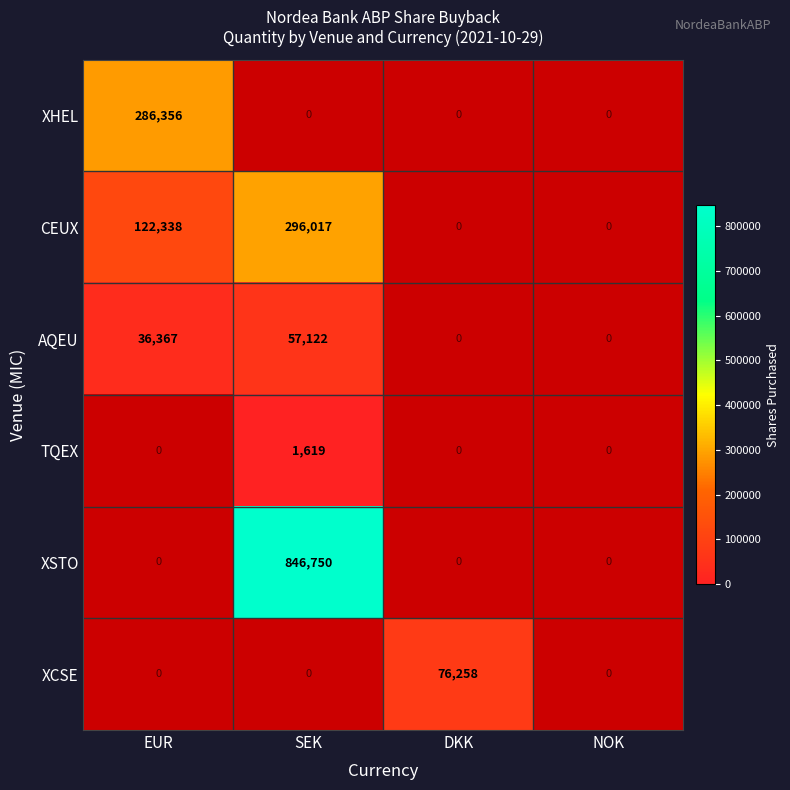

Between SEK and DKK, which is larger?

DKK